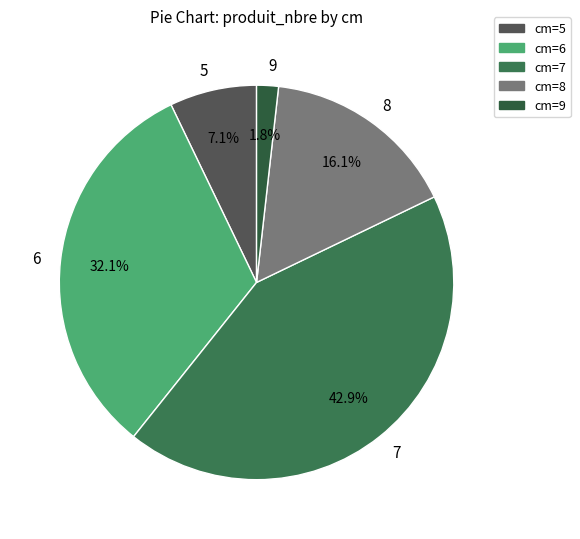

Is there any slice that represents more than half of the pie?

No